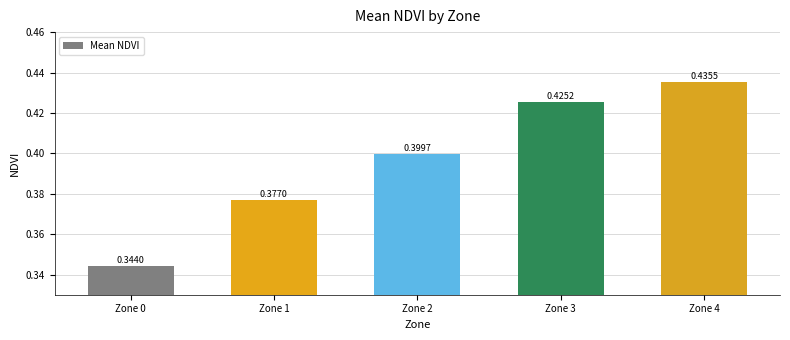

What is the sum of all values?

2.0